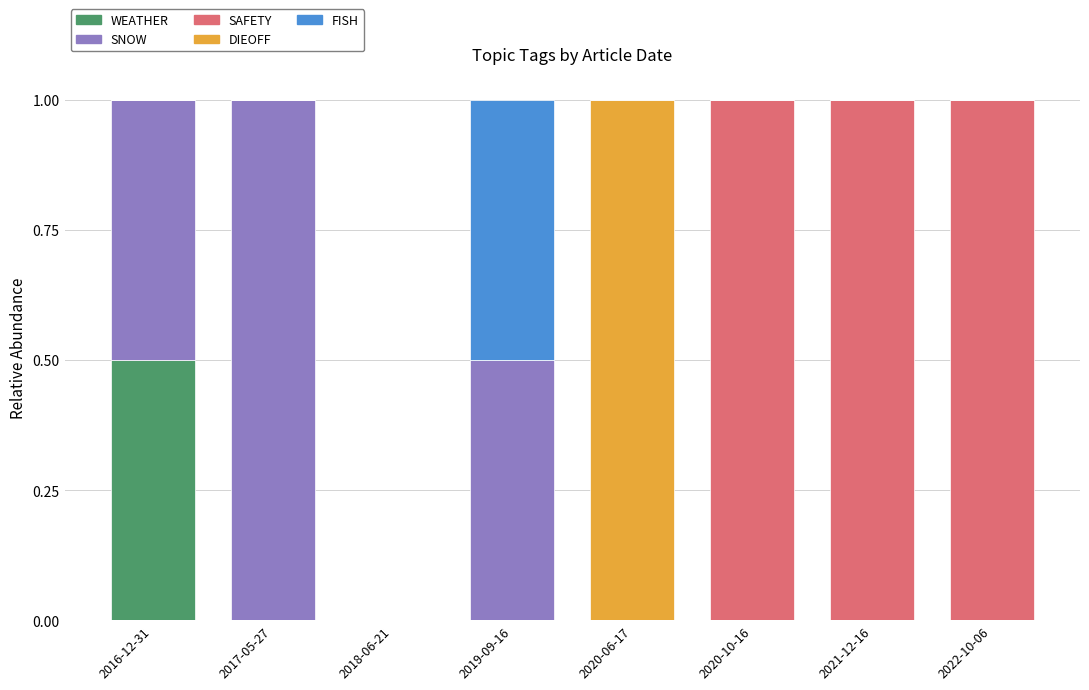

What is the maximum value for WEATHER?

0.5